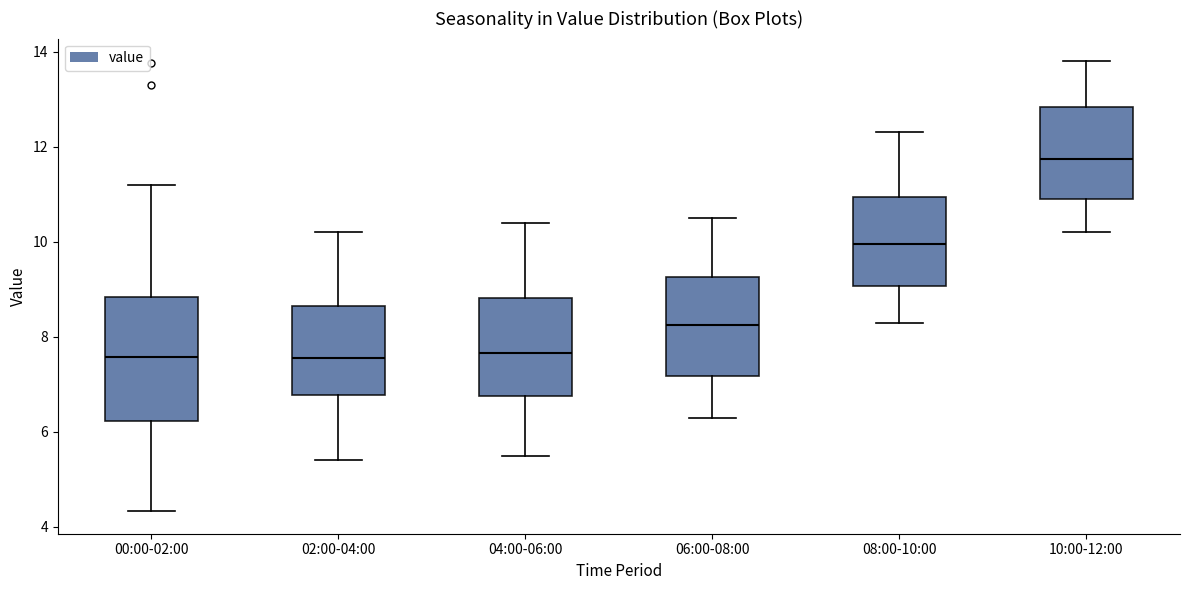

Which box's median line is the highest?

10:00-12:00